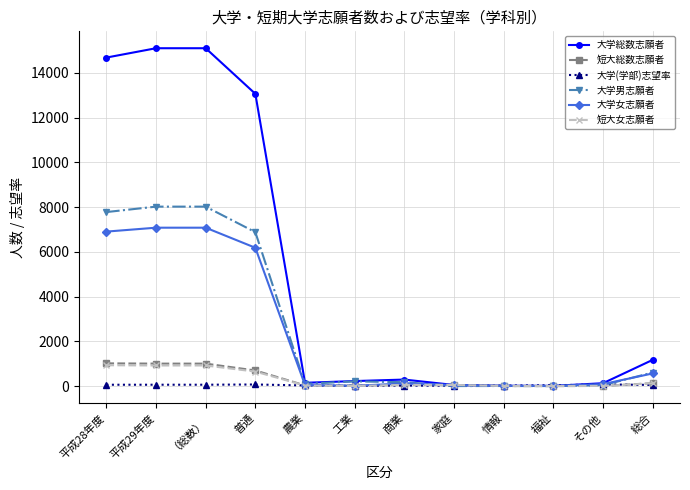

How many distinct data groups are displayed?

6